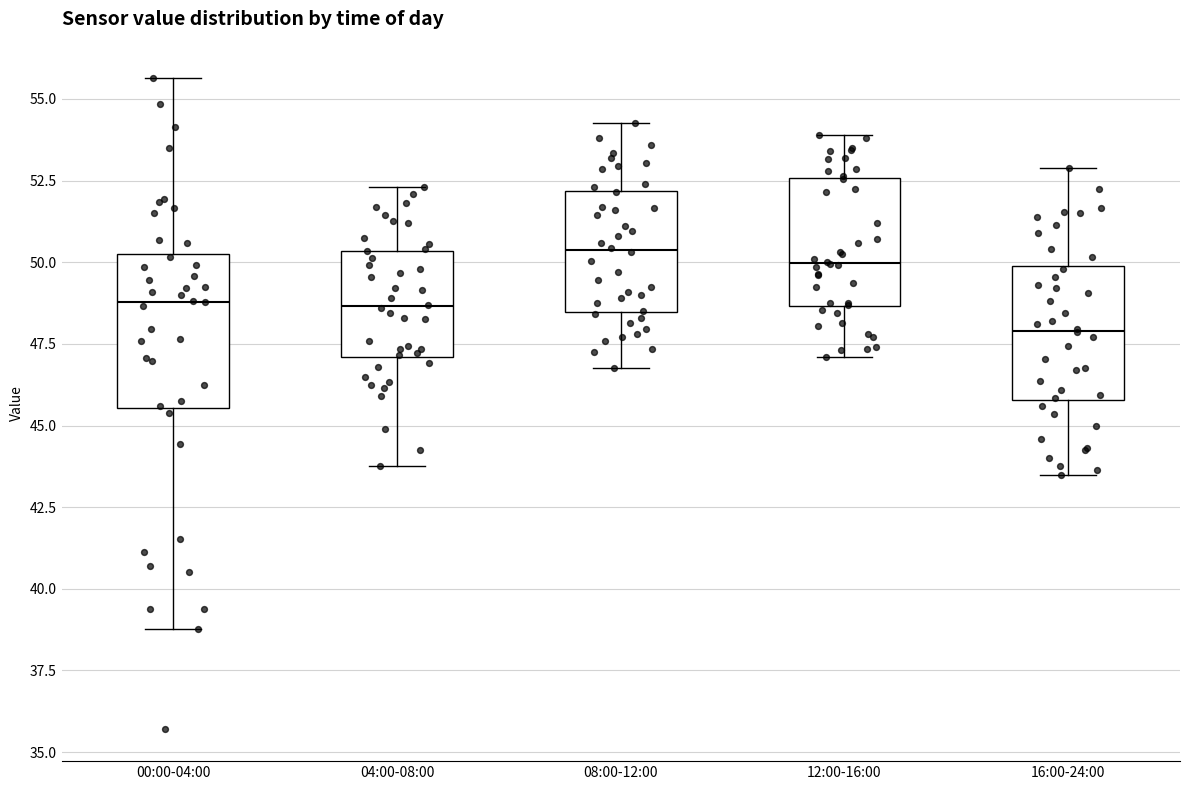

Where does the upper whisker of the box for 12:00-16:00 end on the y-axis? The values are not printed on the chart, so give them approximately, as read against the axis.

54.0